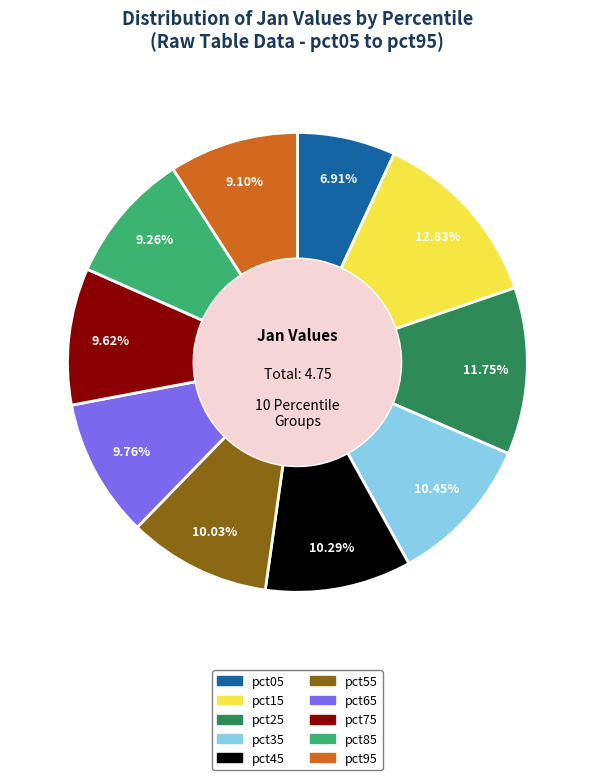

True or false: pct55 accounts for 10% of the total.

True